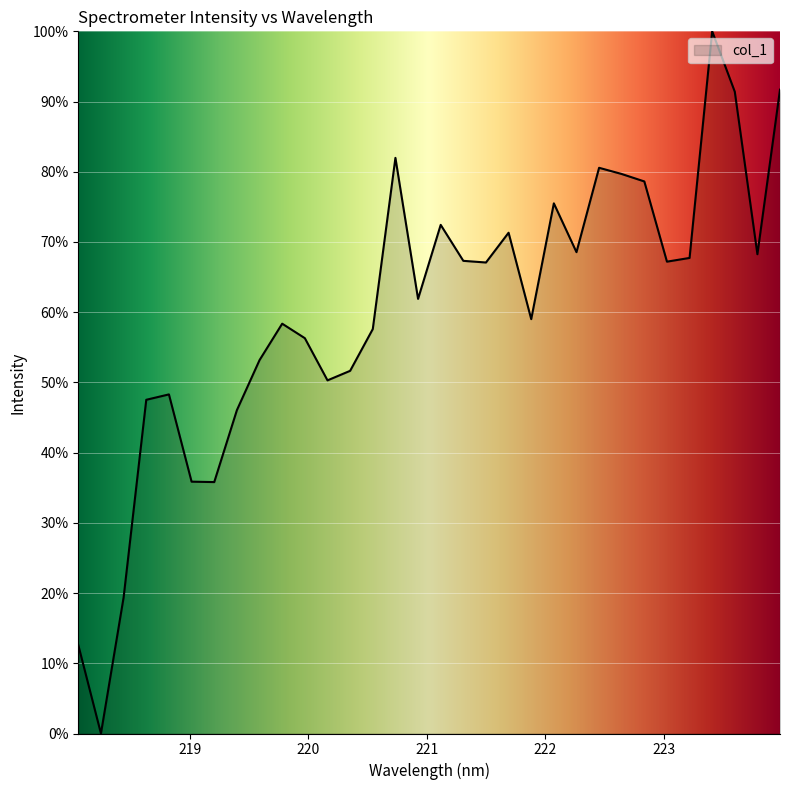

What is the maximum value shown in the chart?

100.0